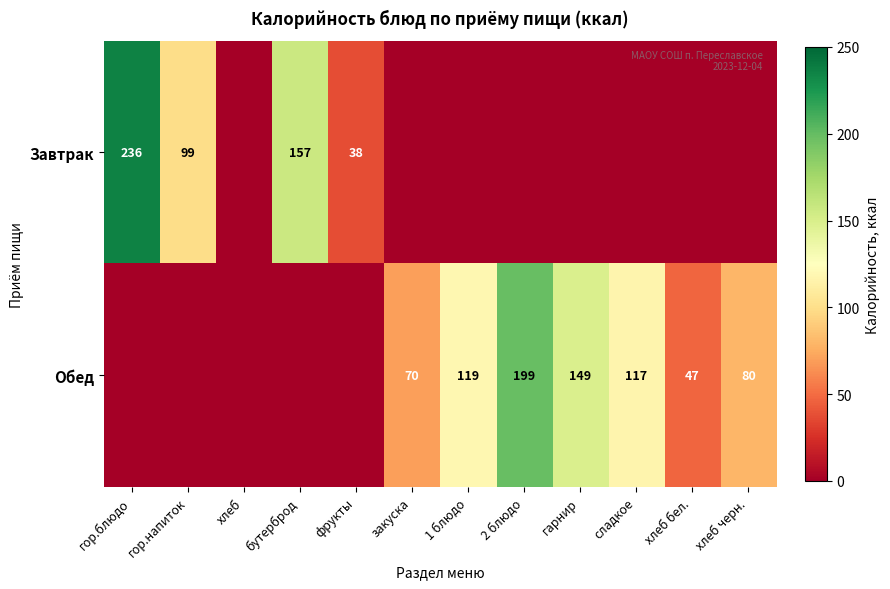

Which has a higher value, 2 блюдо or сладкое?

2 блюдо